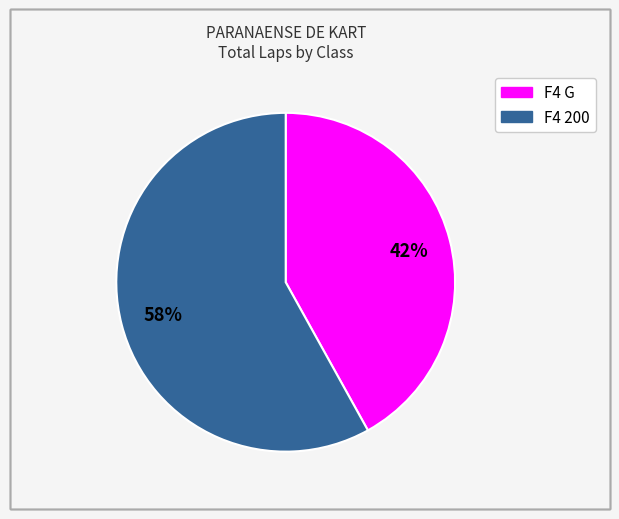

Does any single category account for the majority?

Yes